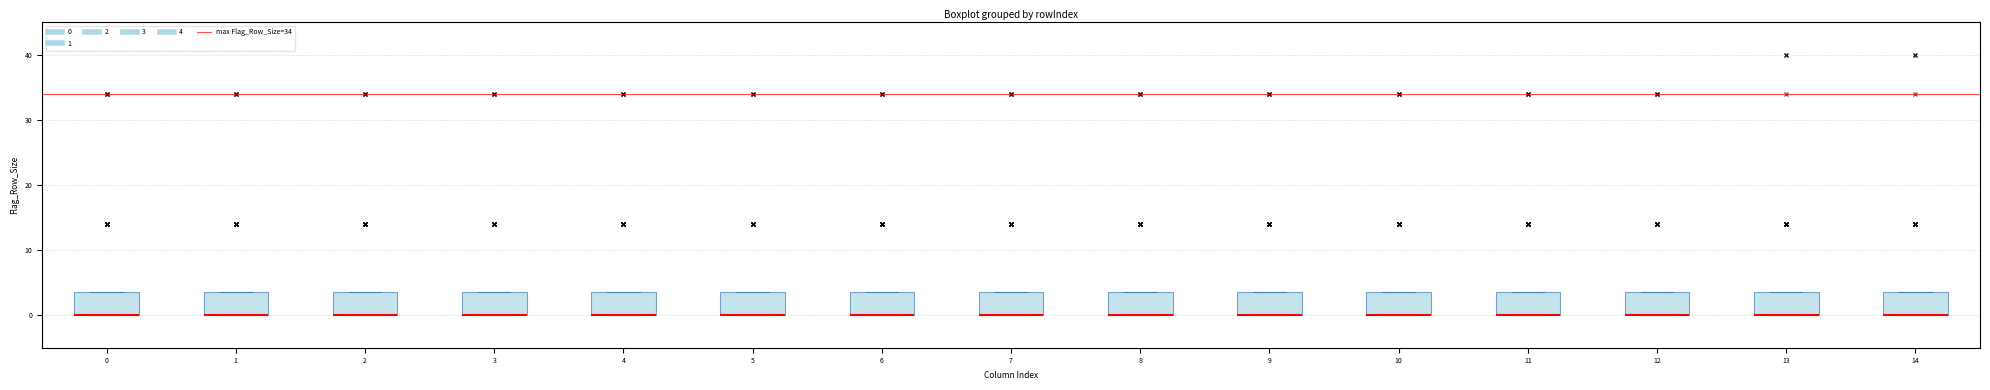

Reading left to right, read every box against the y-axis: the position of its median line, the range the box covers, and the ends of its whiskers. The values are not printed on the chart, so give them approximately, as read against the axis.

0: median 0 (drawn on the box's lower edge), box 0 to 4, whiskers 0 to 4
1: median 0 (drawn on the box's lower edge), box 0 to 4, whiskers 0 to 4
2: median 0 (drawn on the box's lower edge), box 0 to 4, whiskers 0 to 4
3: median 0 (drawn on the box's lower edge), box 0 to 4, whiskers 0 to 4
4: median 0 (drawn on the box's lower edge), box 0 to 4, whiskers 0 to 4
5: median 0 (drawn on the box's lower edge), box 0 to 4, whiskers 0 to 4
6: median 0 (drawn on the box's lower edge), box 0 to 4, whiskers 0 to 4
7: median 0 (drawn on the box's lower edge), box 0 to 4, whiskers 0 to 4
8: median 0 (drawn on the box's lower edge), box 0 to 4, whiskers 0 to 4
9: median 0 (drawn on the box's lower edge), box 0 to 4, whiskers 0 to 4
10: median 0 (drawn on the box's lower edge), box 0 to 4, whiskers 0 to 4
11: median 0 (drawn on the box's lower edge), box 0 to 4, whiskers 0 to 4
12: median 0 (drawn on the box's lower edge), box 0 to 4, whiskers 0 to 4
13: median 0 (drawn on the box's lower edge), box 0 to 4, whiskers 0 to 4
14: median 0 (drawn on the box's lower edge), box 0 to 4, whiskers 0 to 4